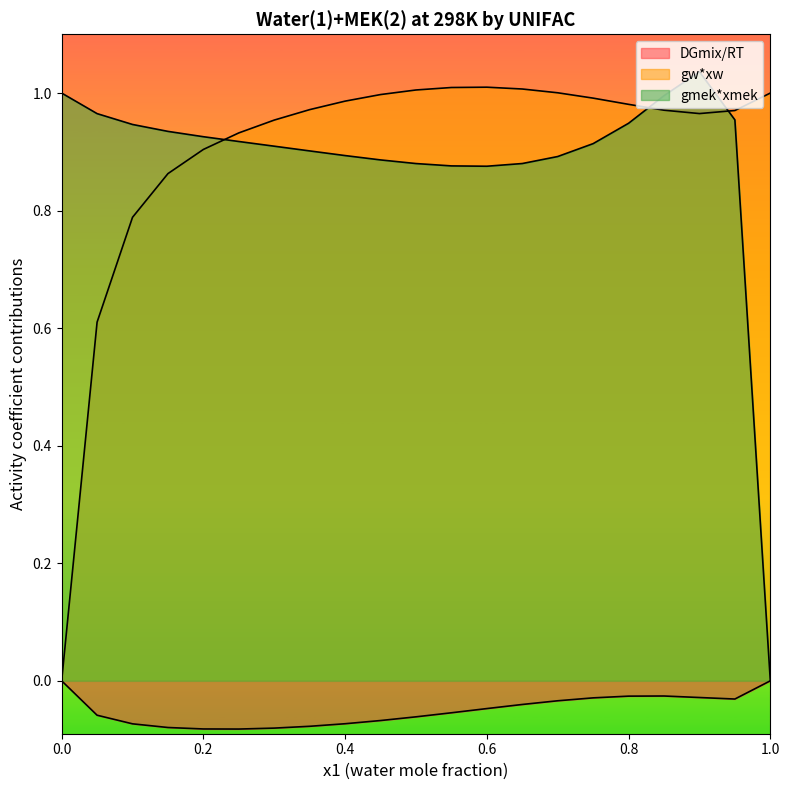

Where is gmek*xmek nearest to the value 0?

1.0